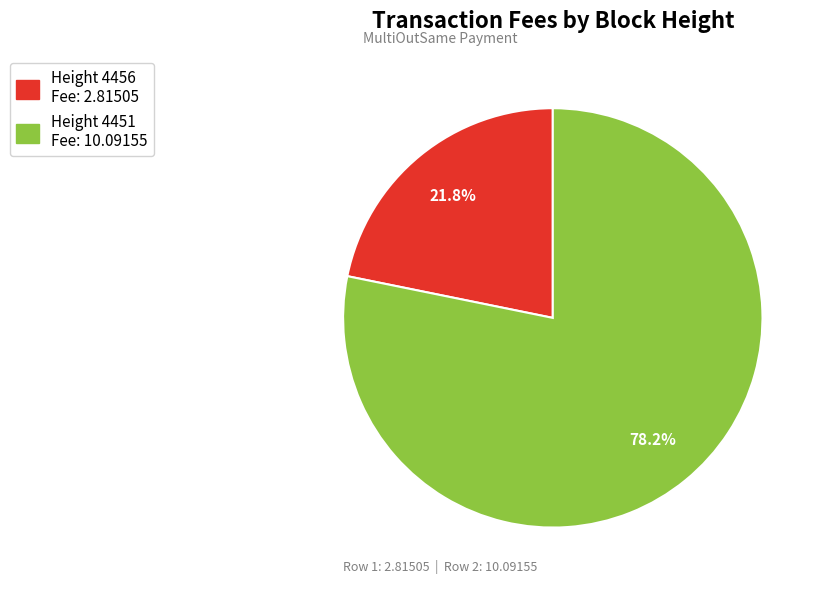

Does any single category account for the majority?

Yes